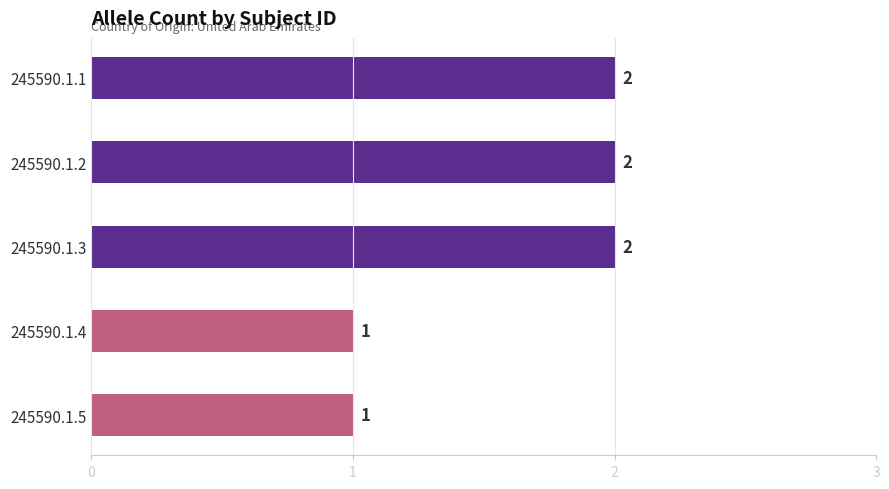

Reading top to bottom, transcribe all the data shown in this chart.

2	2	2	1	1